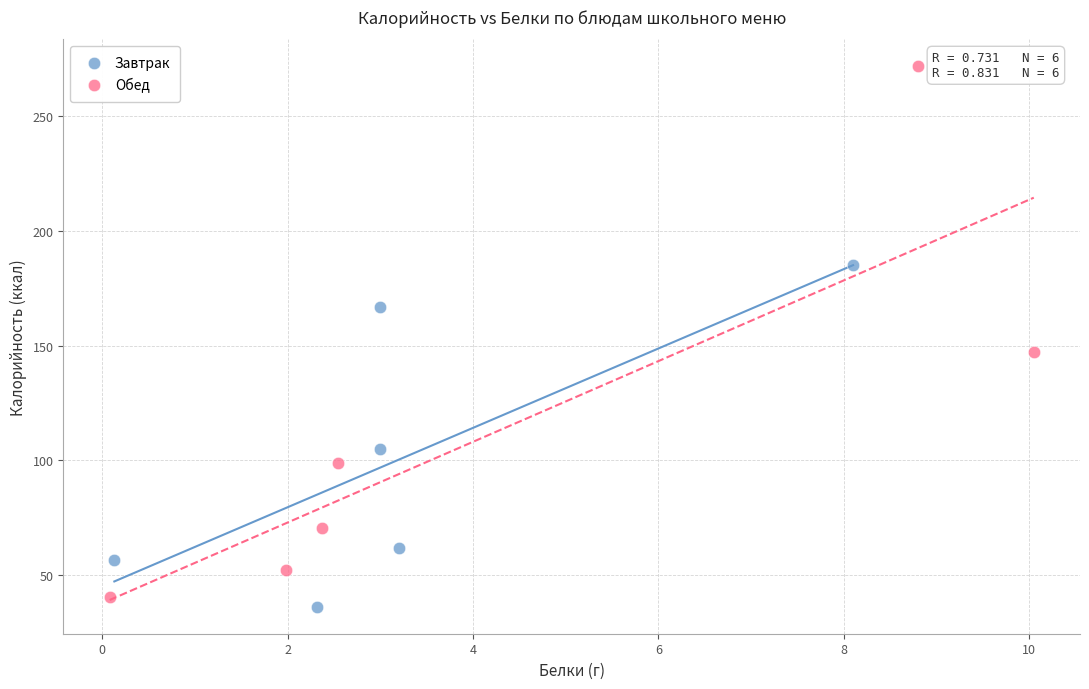

Which series reaches the minimum Y coordinate?

Завтрак